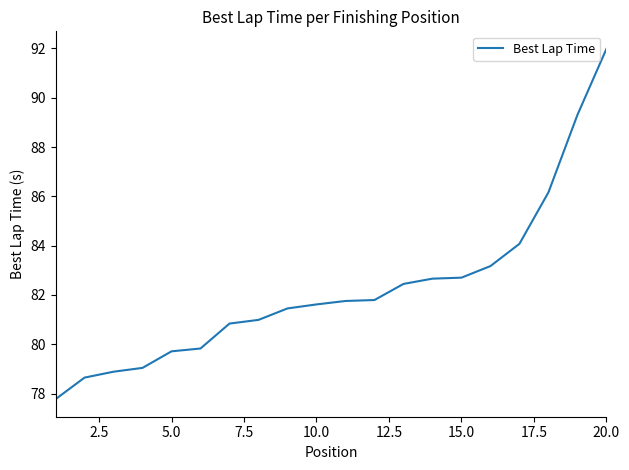

What is the average value?

82.2